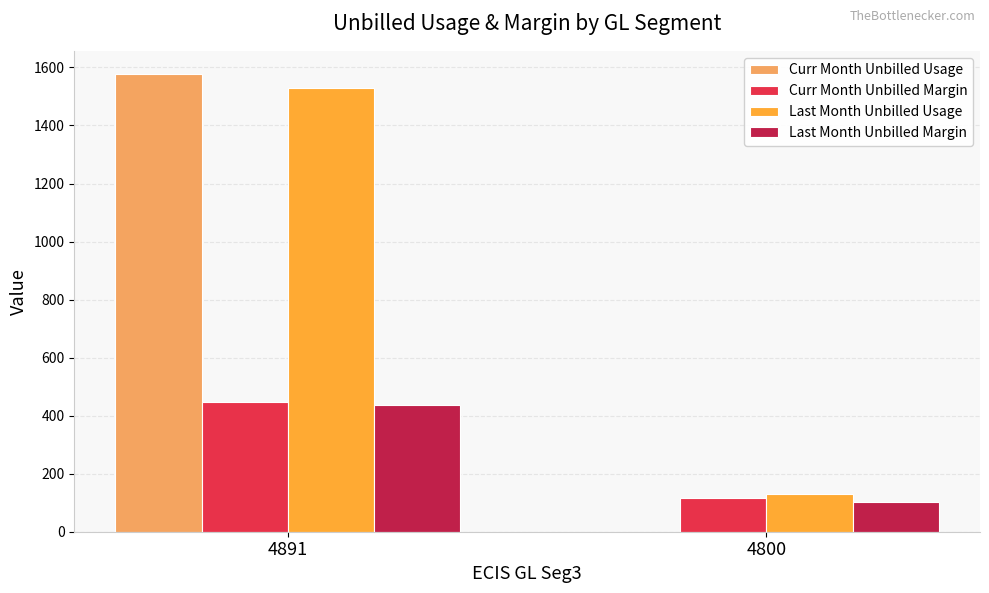

What is the total value across all series at 4800?

348.6